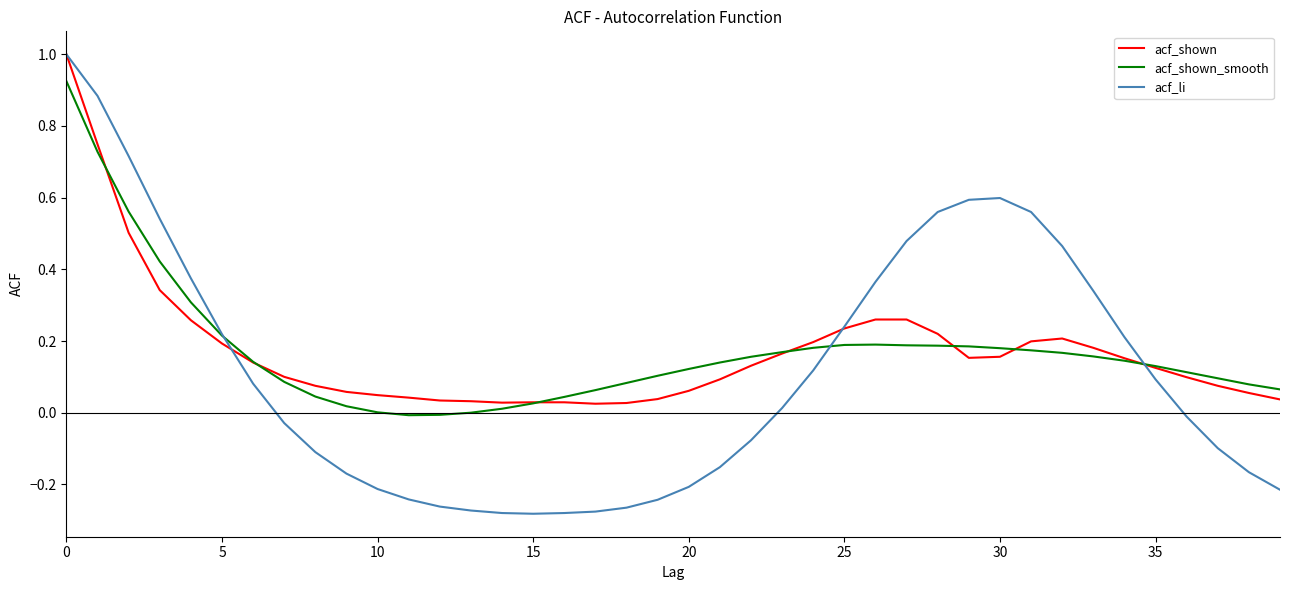

Which series has the largest range (max minus min)?

acf_li